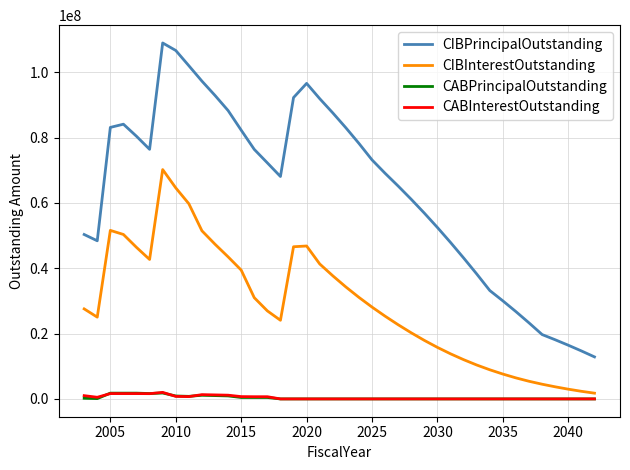

Does the chart have visible grid lines?

Yes